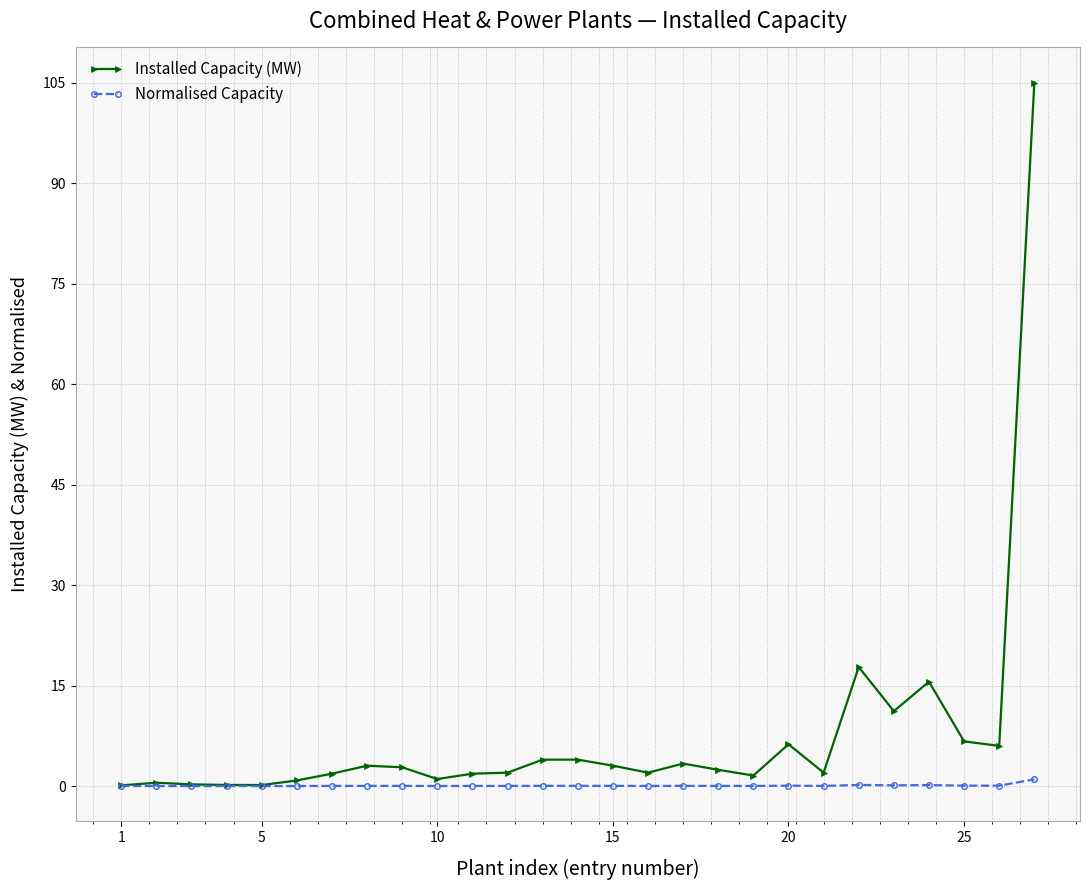

Which series has the widest spread of values?

Installed Capacity (MW)